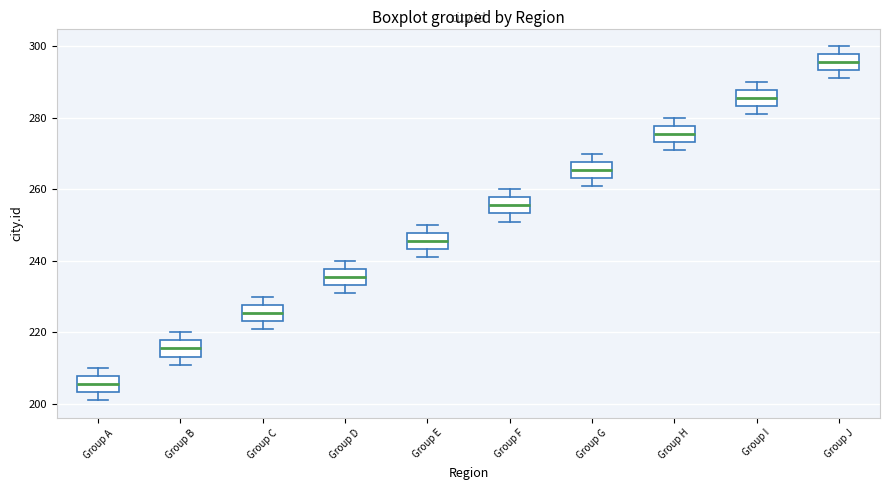

Reading left to right, read every box against the y-axis: the position of its median line, the range the box covers, and the ends of its whiskers. The values are not printed on the chart, so give them approximately, as read against the axis.

Group A: median 206, box 204 to 208, whiskers 202 to 210
Group B: median 216, box 214 to 218, whiskers 212 to 220
Group C: median 226, box 224 to 228, whiskers 222 to 230
Group D: median 236, box 234 to 238, whiskers 232 to 240
Group E: median 246, box 244 to 248, whiskers 242 to 250
Group F: median 256, box 254 to 258, whiskers 252 to 260
Group G: median 266, box 264 to 268, whiskers 262 to 270
Group H: median 276, box 274 to 278, whiskers 272 to 280
Group I: median 286, box 284 to 288, whiskers 282 to 290
Group J: median 296, box 294 to 298, whiskers 292 to 300